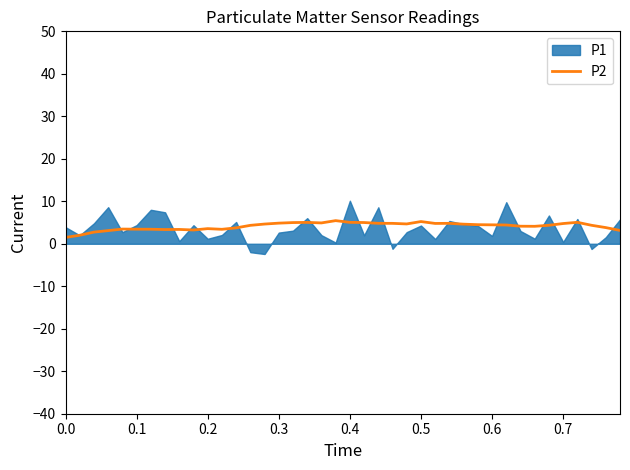

What is the maximum value for P2?

5.4